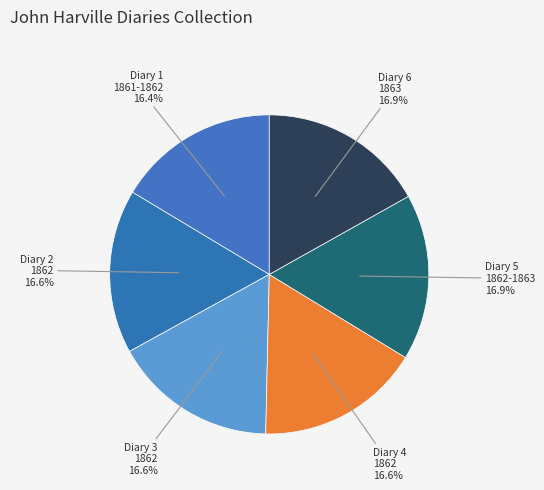

Count the number of slices in the pie.

6